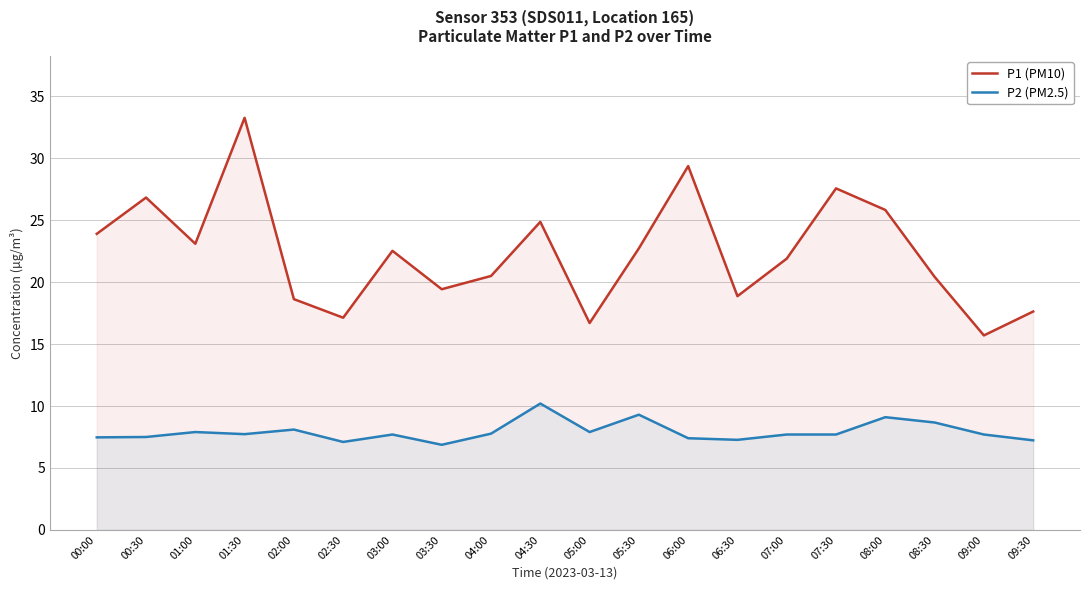

At which label does P2 (PM2.5) reach its peak?

04:30